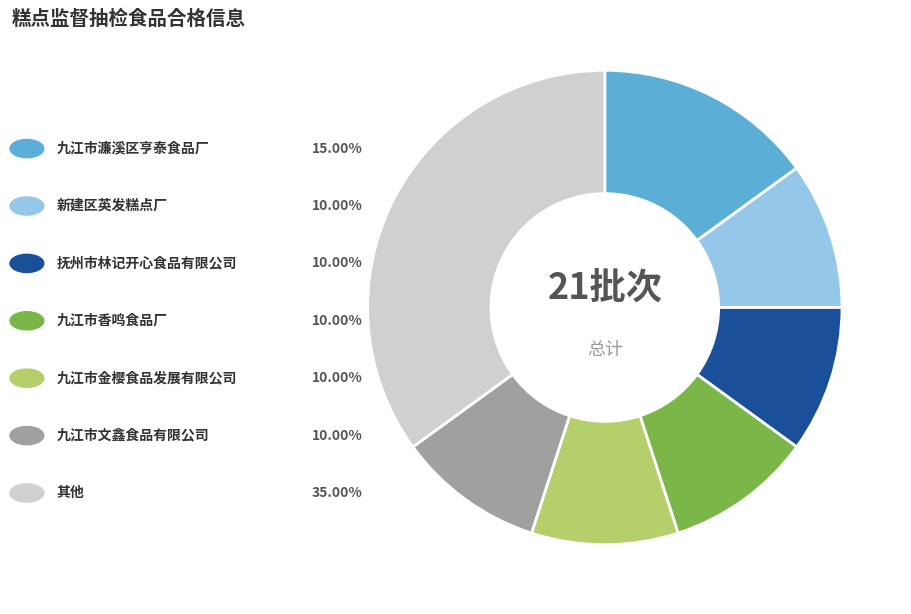

Does any single category account for the majority?

No